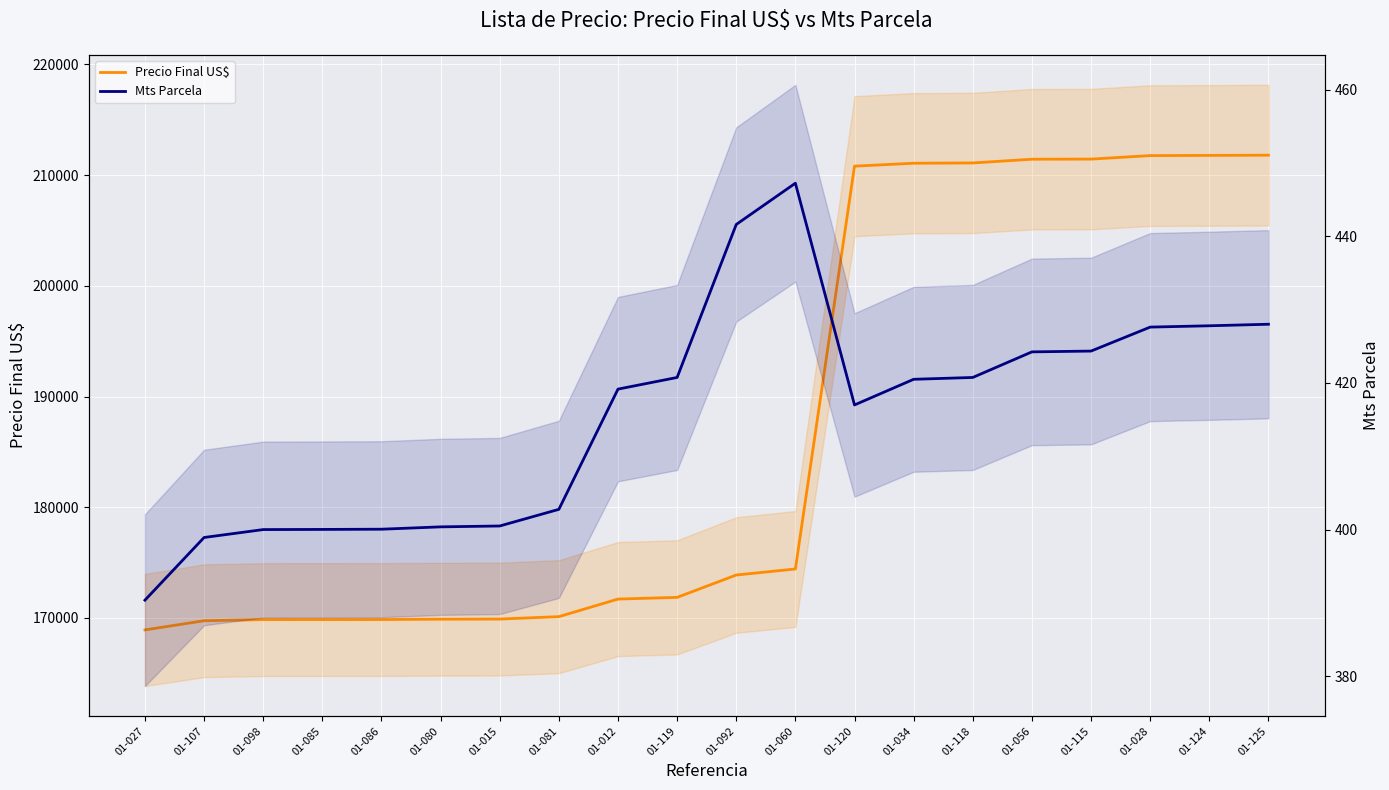

At which category is the sum across all series the highest?

01-125